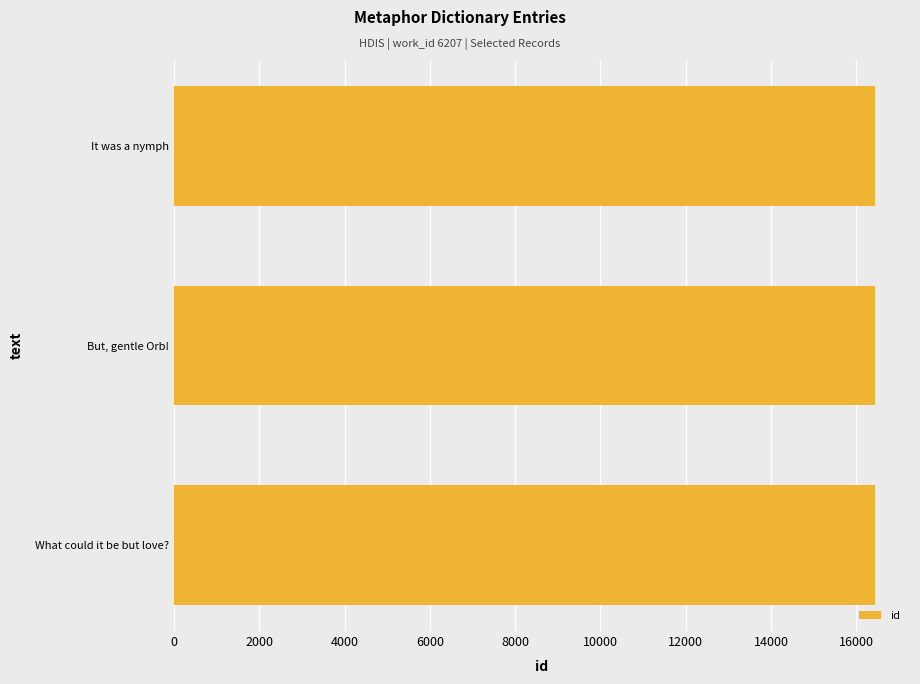

What is the maximum value shown in the chart?

16439